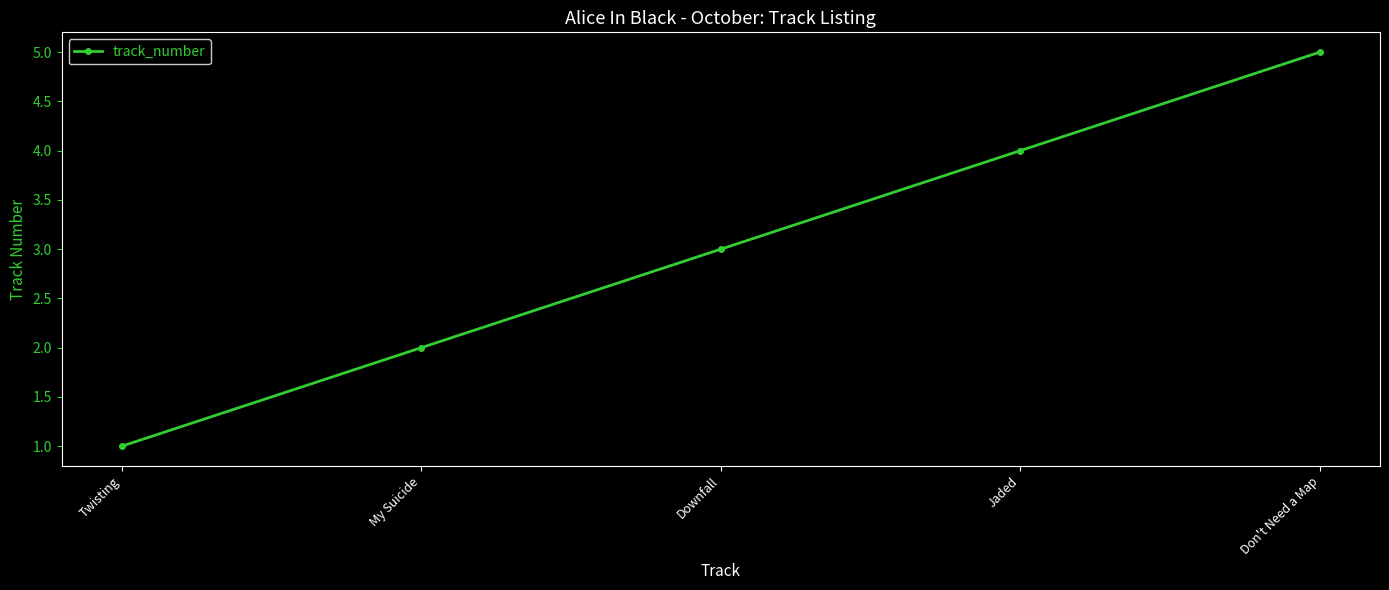

What is the label of the 1st point from the right?

Don't Need a Map